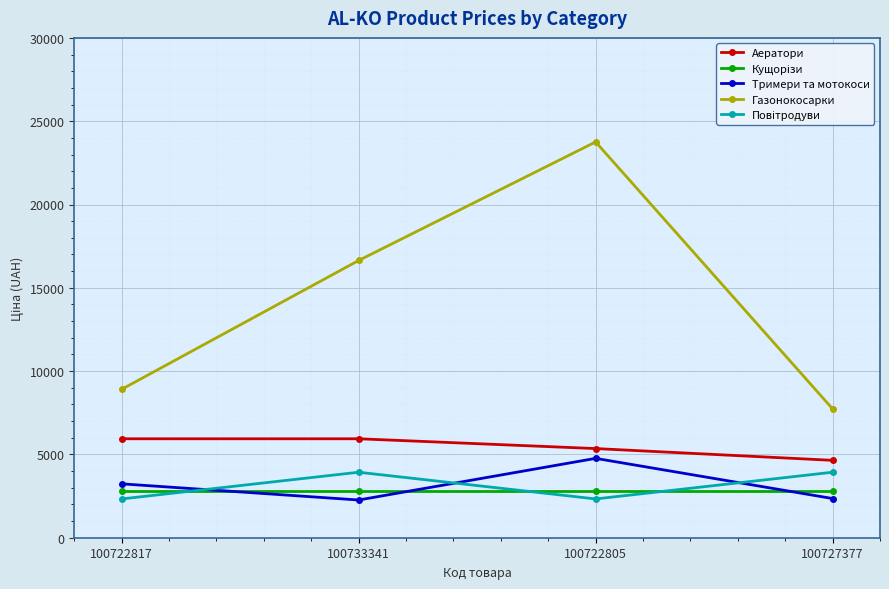

What is the label of the 4th point from the left?

100727377